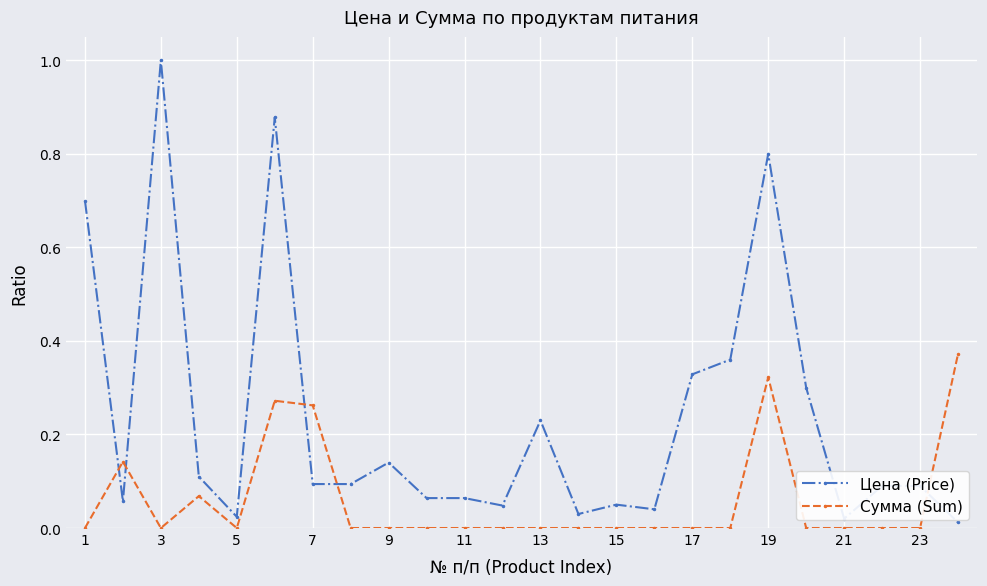

Which series has the widest spread of values?

Цена (Price)